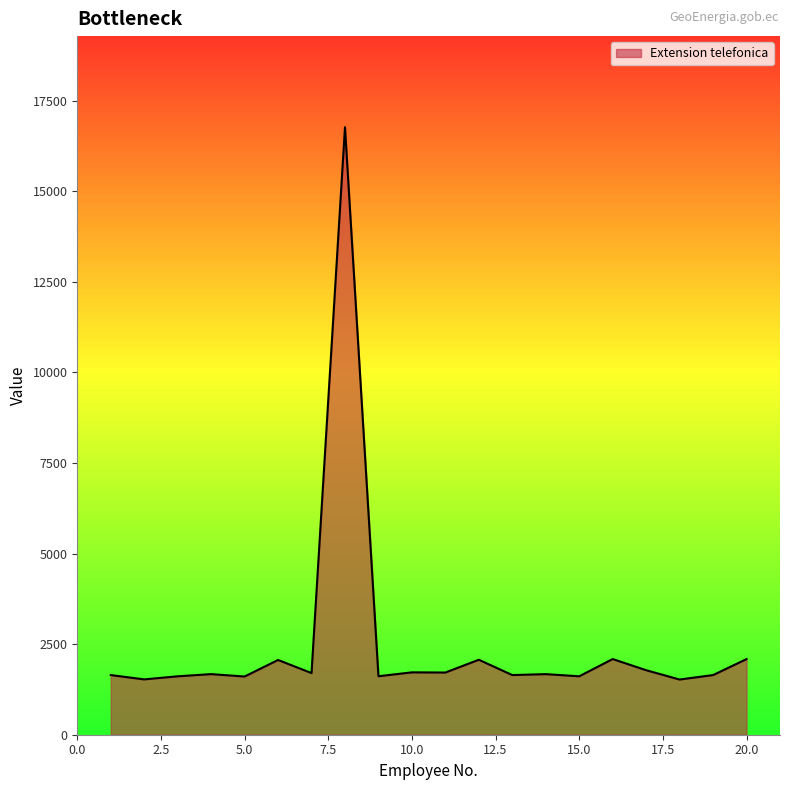

What is the difference between the maximum and minimum values?

15240